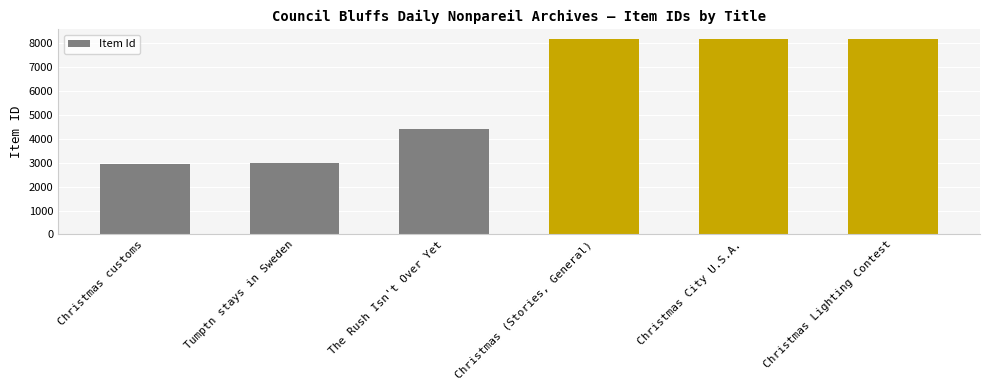

Where is the data nearest to the value 5568?

The Rush Isn't Over Yet